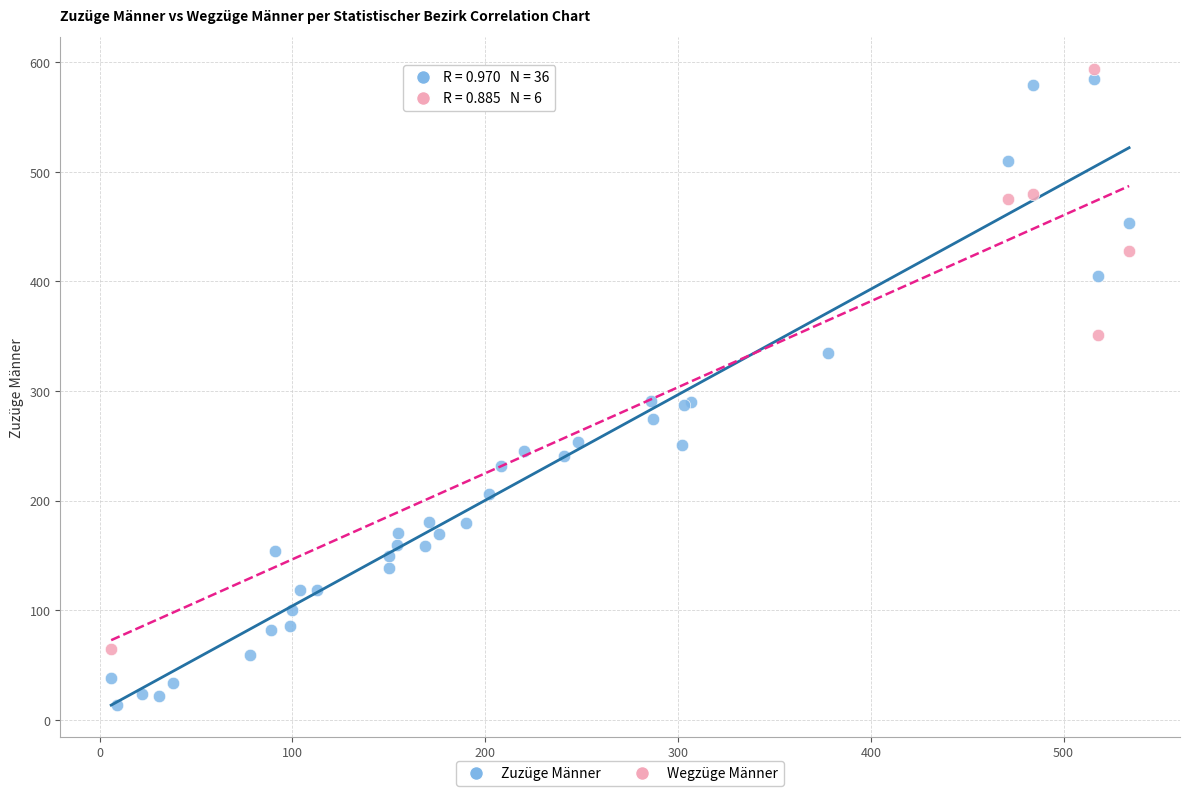

Which series has the widest spread of Y values?

Zuzüge Männer